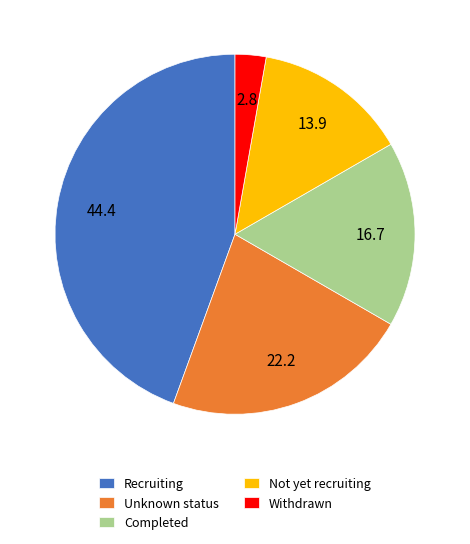

The Recruiting slice represents 59% of the pie. True or false?

False